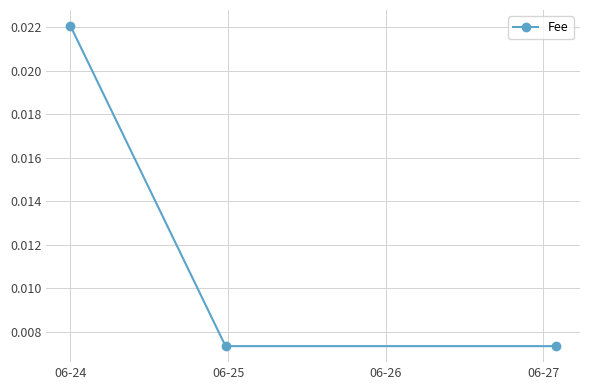

Count the number of categories in the chart.

3